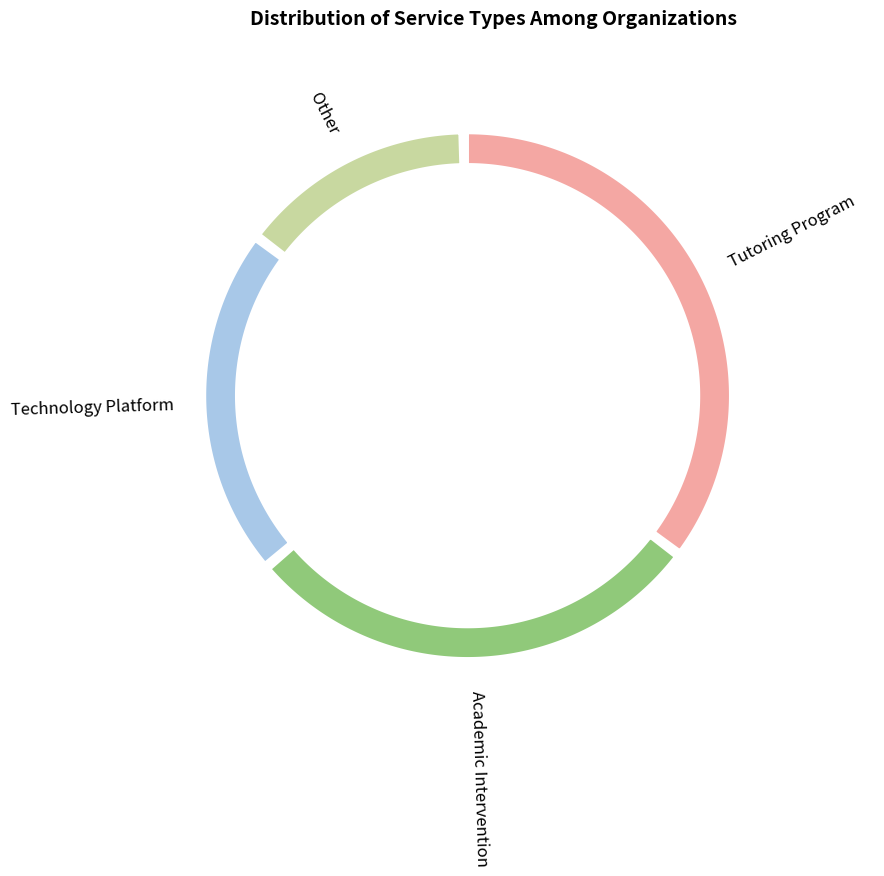

Count the number of slices in the pie.

4